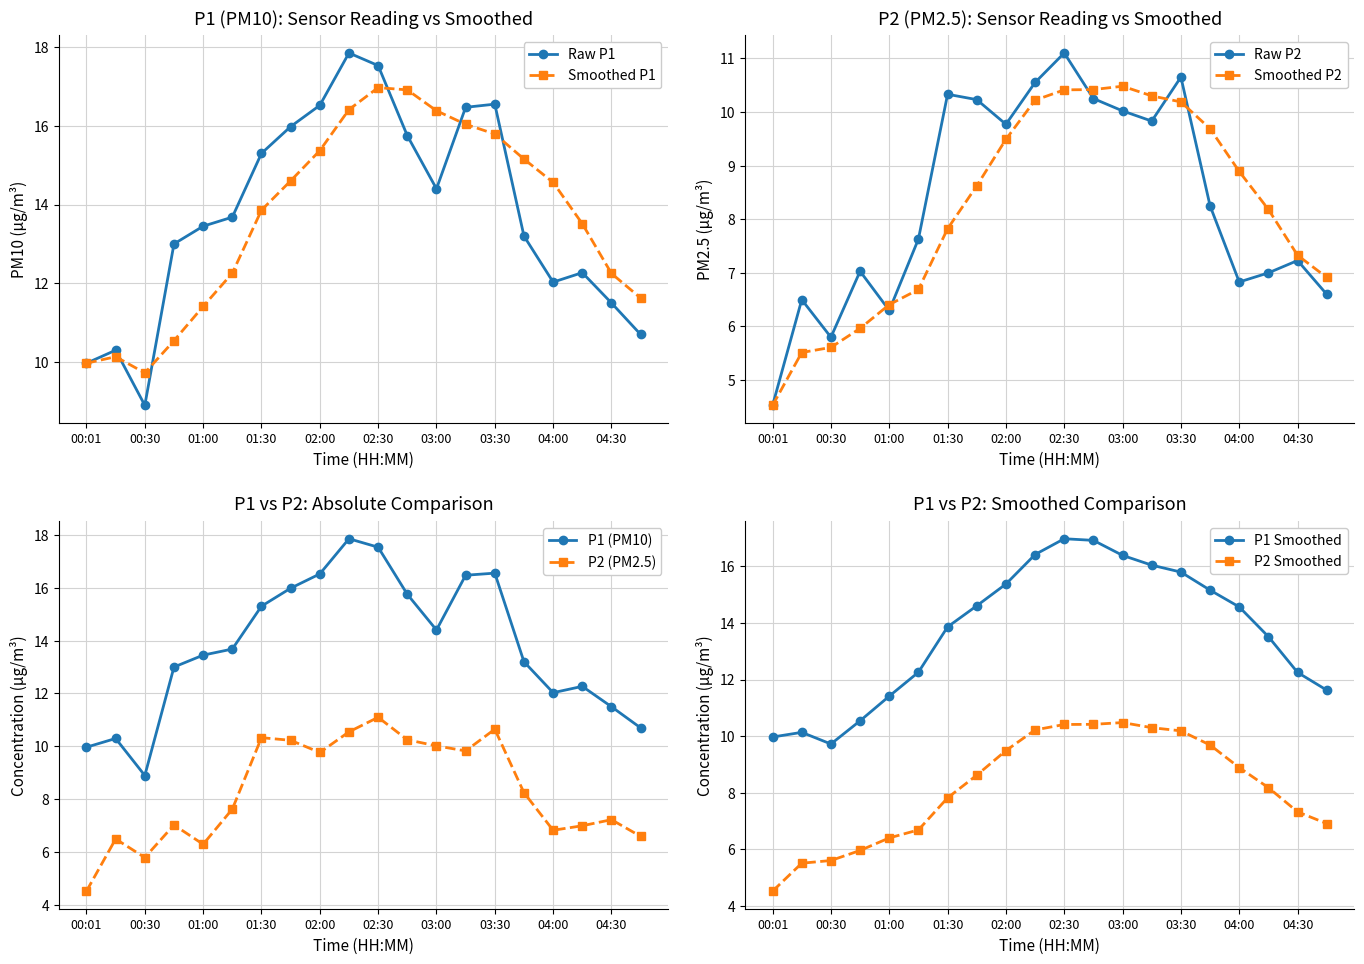

What position from the right is 03:30?

6